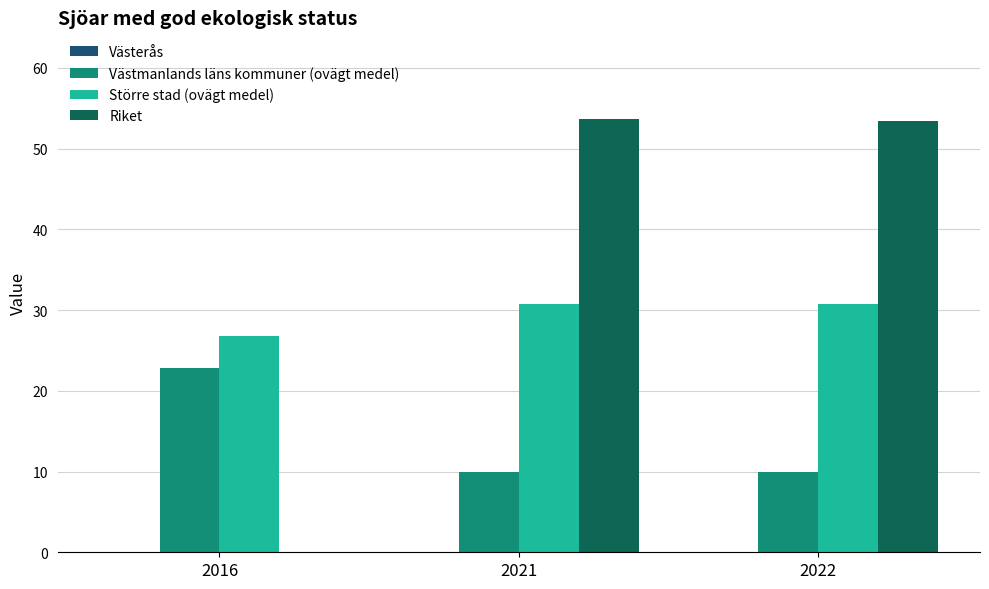

What is the maximum value for Riket?

53.7